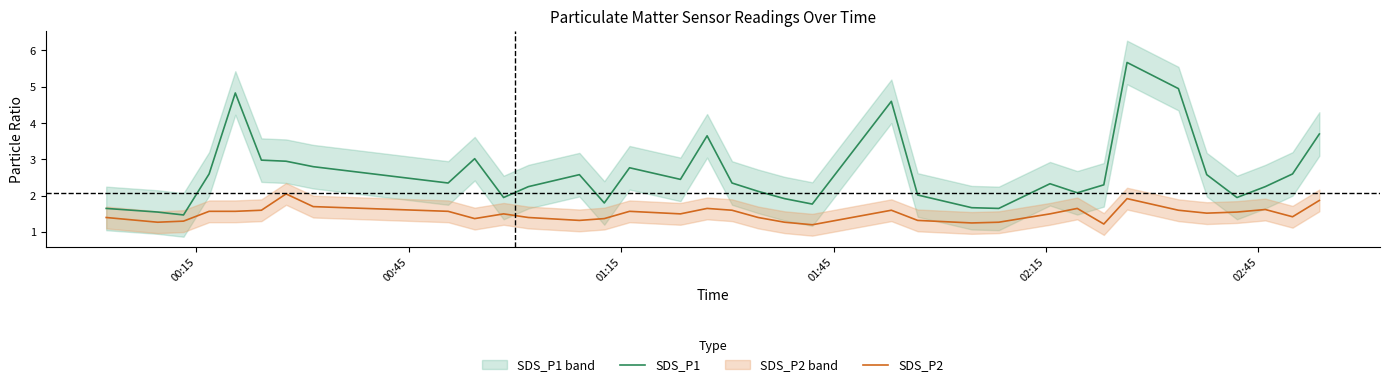

True or false: SDS_P2 and SDS_P1 cross at least once.

False